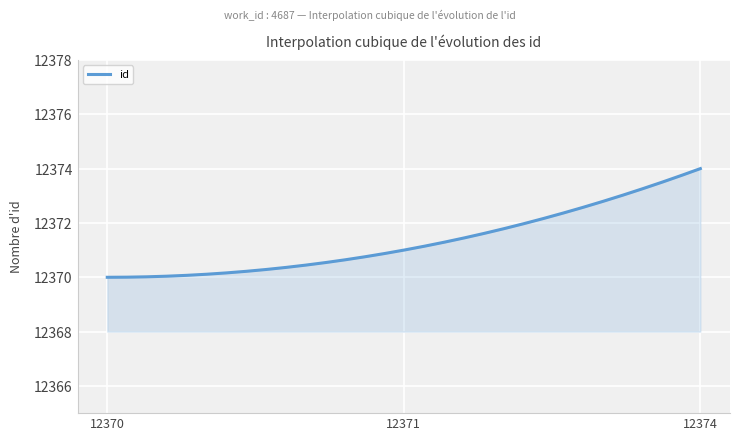

What is the difference between the maximum and minimum values?

4.0